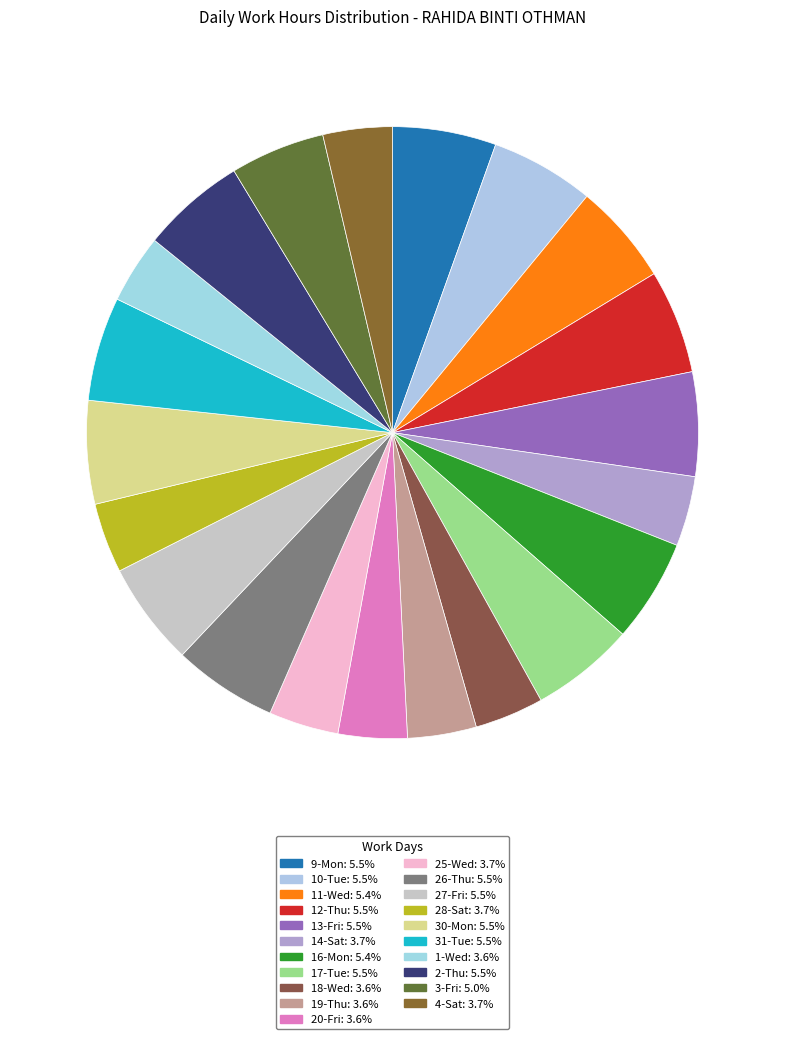

What is the largest slice in the pie chart?

2-Thu